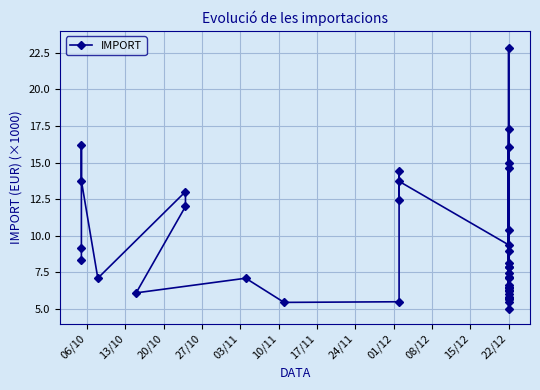

True or false: the data shows 2.5 at 06/10.

False